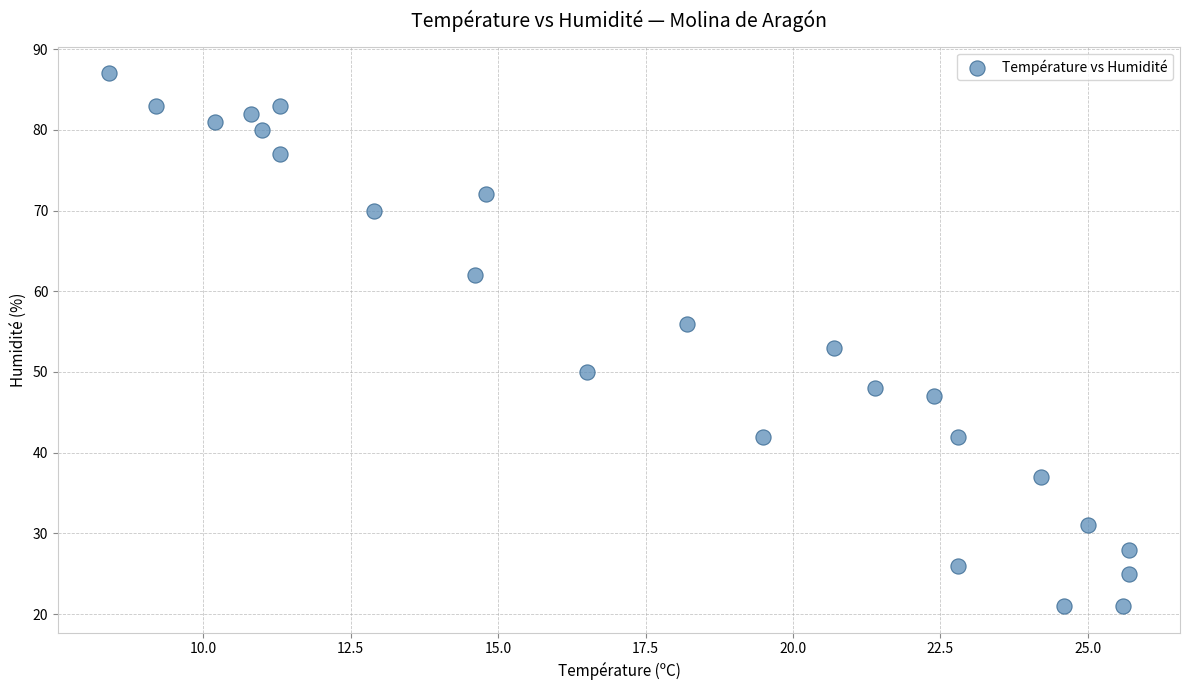

What is the range of Y values (max minus min)?

66